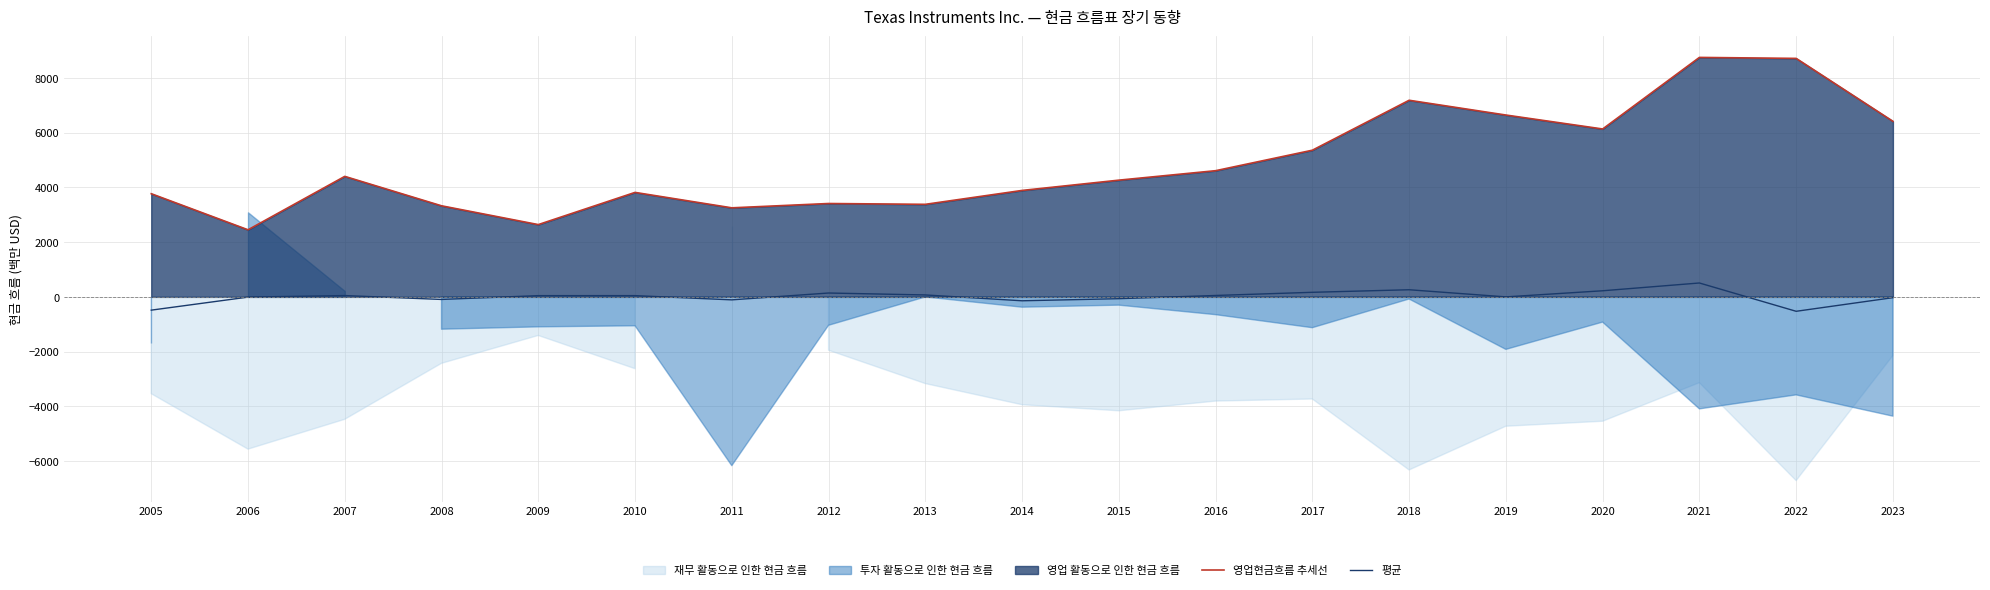

What is the value of the 영업현금흐름 추세선 point at the 5th from the left?

2643.0